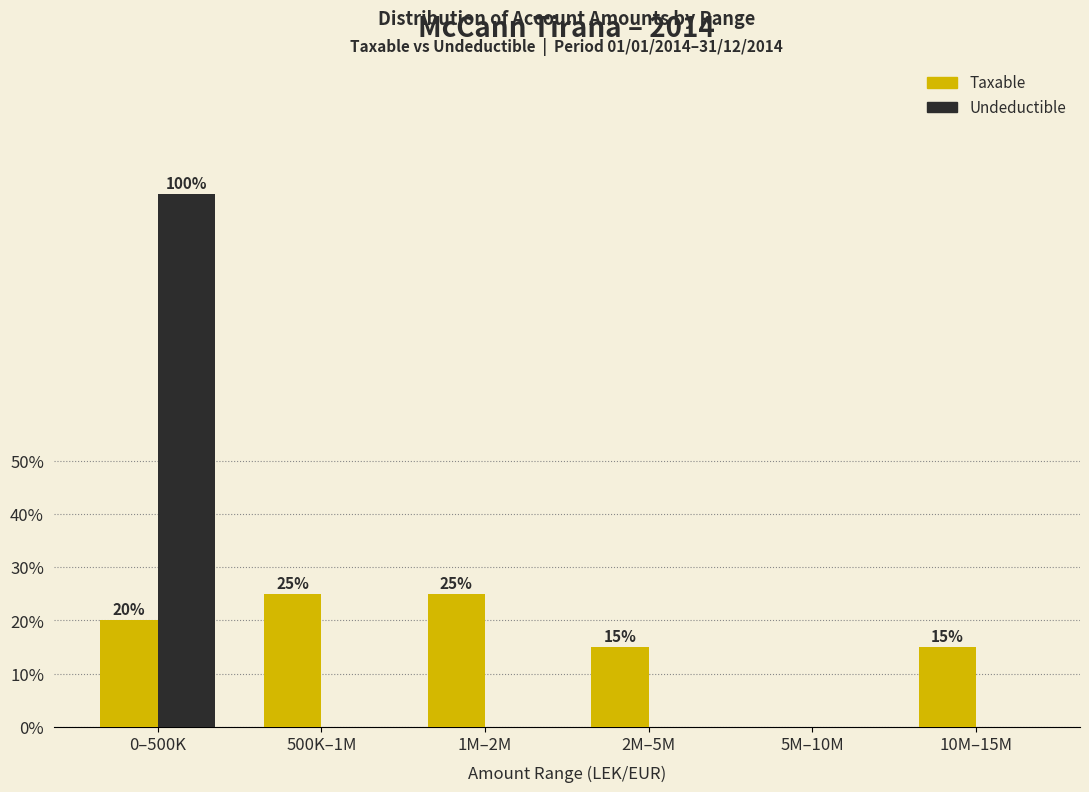

Reading left to right, transcribe all the data shown in this chart.

Taxable: 0–500K=20	500K–1M=25	1M–2M=25	2M–5M=15	5M–10M=0	10M–15M=15
Undeductible: 0–500K=100	500K–1M=0	1M–2M=0	2M–5M=0	5M–10M=0	10M–15M=0